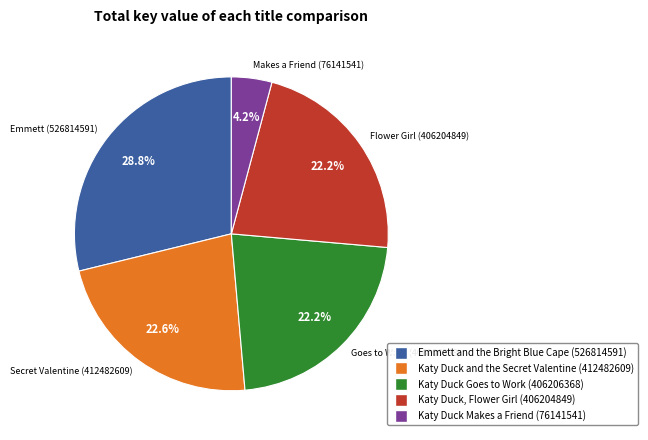

Approximately how many times larger is the value at Katy Duck, Flower Girl compared to Katy Duck Makes a Friend?

5.3